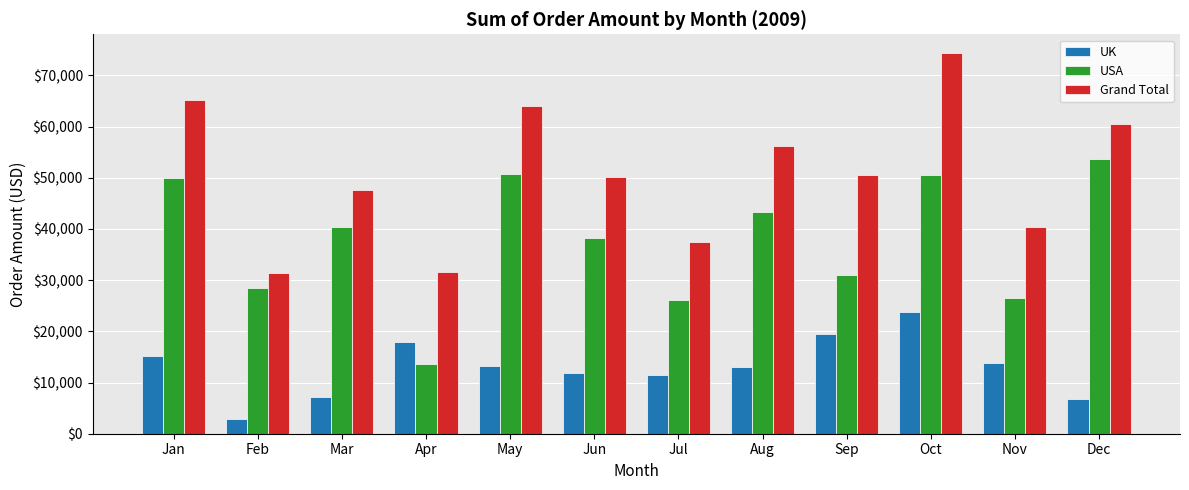

What is the total value across all series at Jul?

75089.9